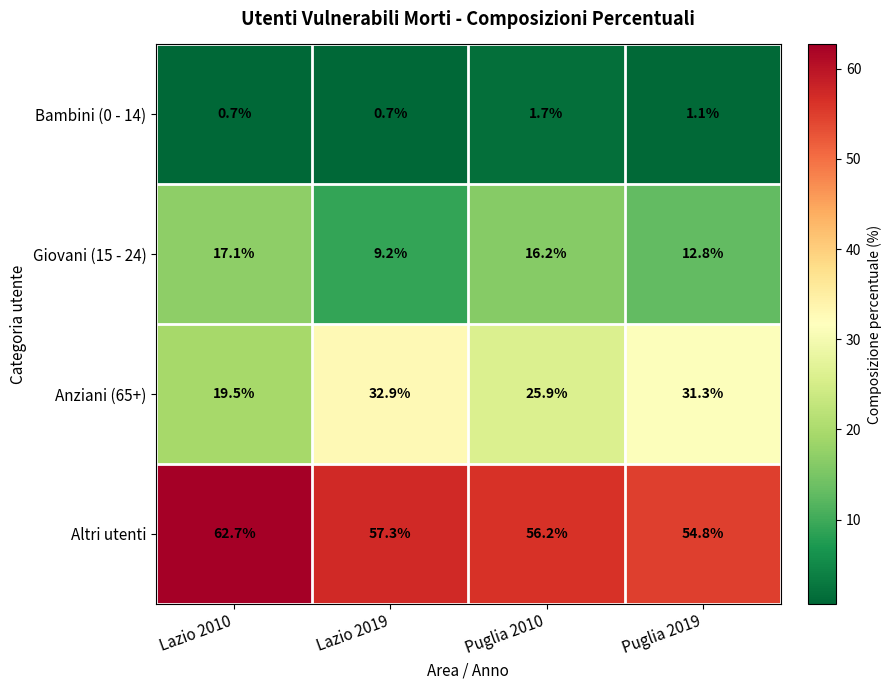

What is the sum of all Anziani (65+) values?

109.6